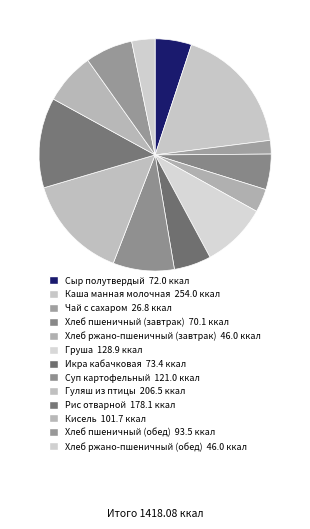

What is the largest slice in the pie chart?

Каша манная молочная